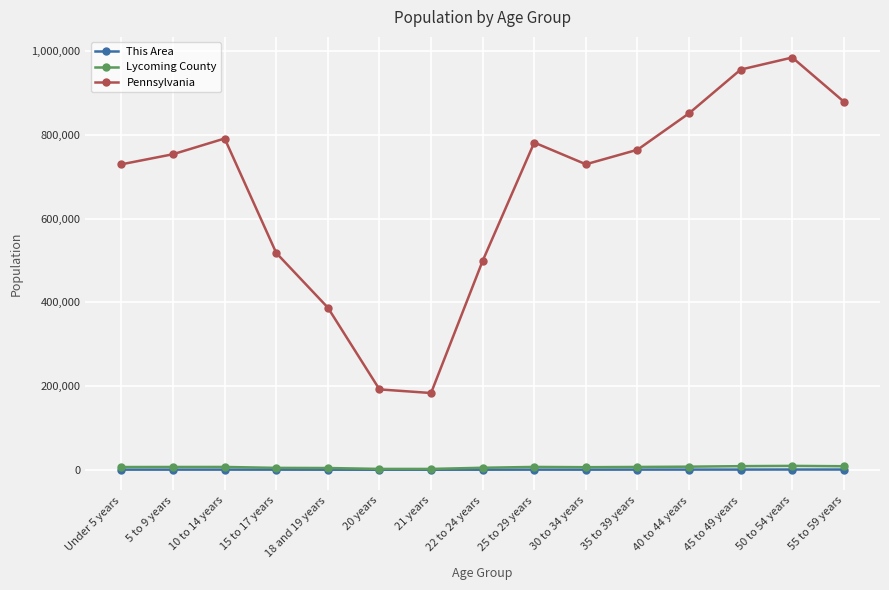

At which label does Pennsylvania reach its minimum?

21 years